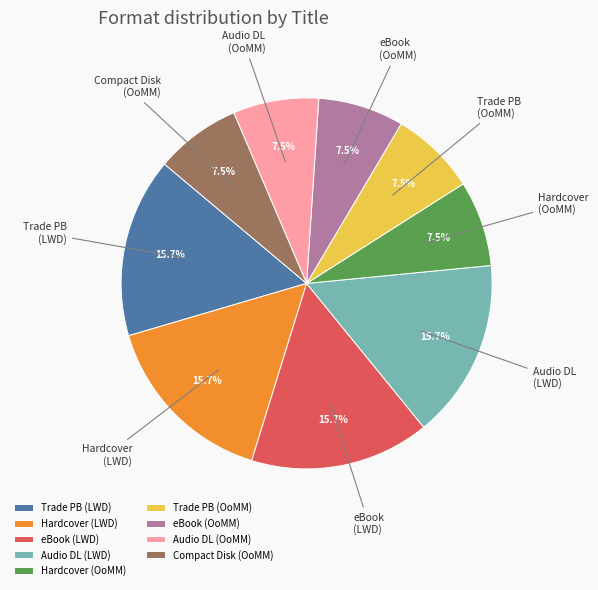

What is the ratio of the value at eBook (OoMM) to the value at Trade PB (OoMM)?

1.0